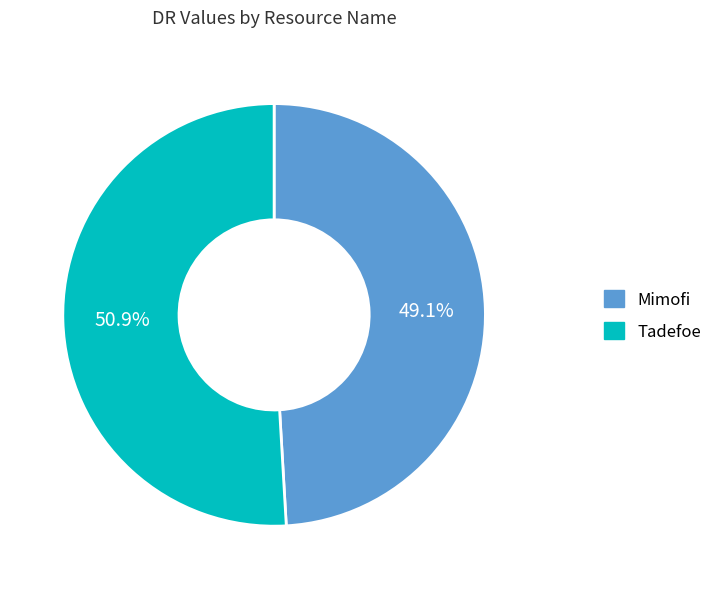

Combined, do Mimofi and Tadefoe account for over 50%?

Yes